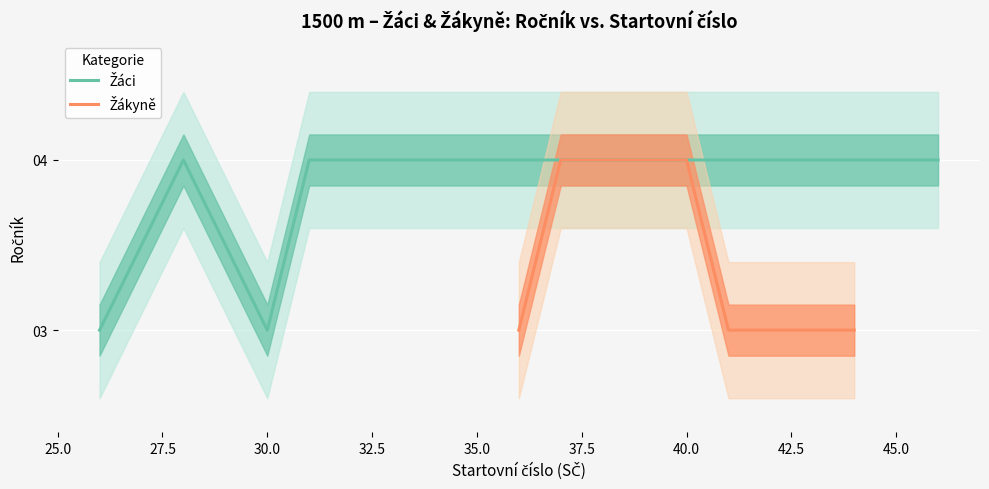

What is the difference between the maximum and second lowest values in the Žáci series?

1